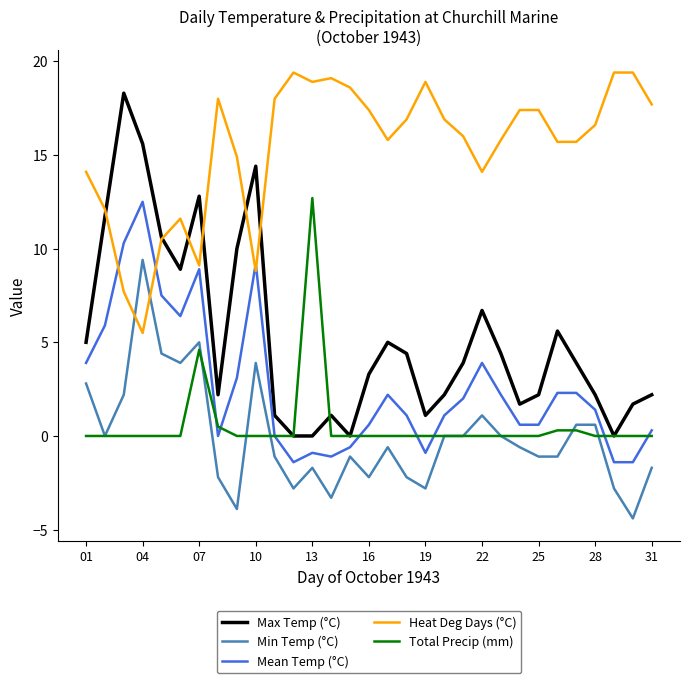

What is the difference between the maximum and minimum values in the Total Precip (mm) series?

12.7